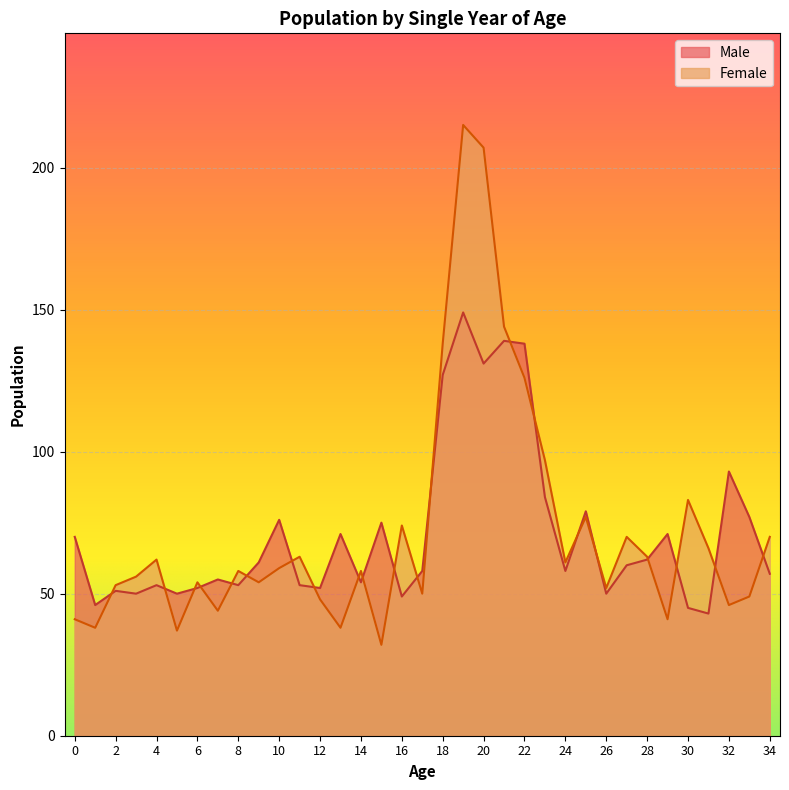

What is the maximum value for Female?

215